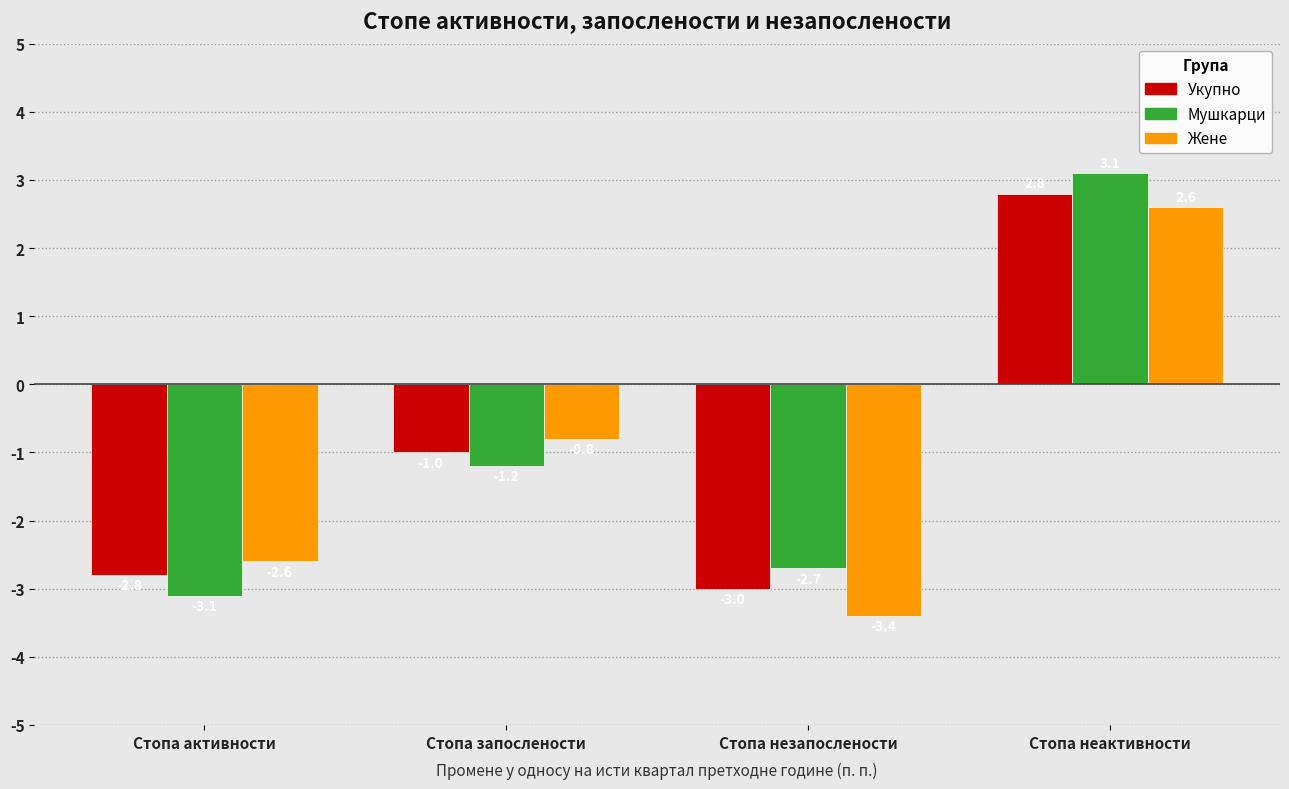

Reading left to right, list all the values displayed in this chart.

Укупно: Стопа активности=-2.8	Стопа запослености=-1.0	Стопа незапослености=-3.0	Стопа неактивности=2.8
Мушкарци: Стопа активности=-3.1	Стопа запослености=-1.2	Стопа незапослености=-2.7	Стопа неактивности=3.1
Жене: Стопа активности=-2.6	Стопа запослености=-0.8	Стопа незапослености=-3.4	Стопа неактивности=2.6